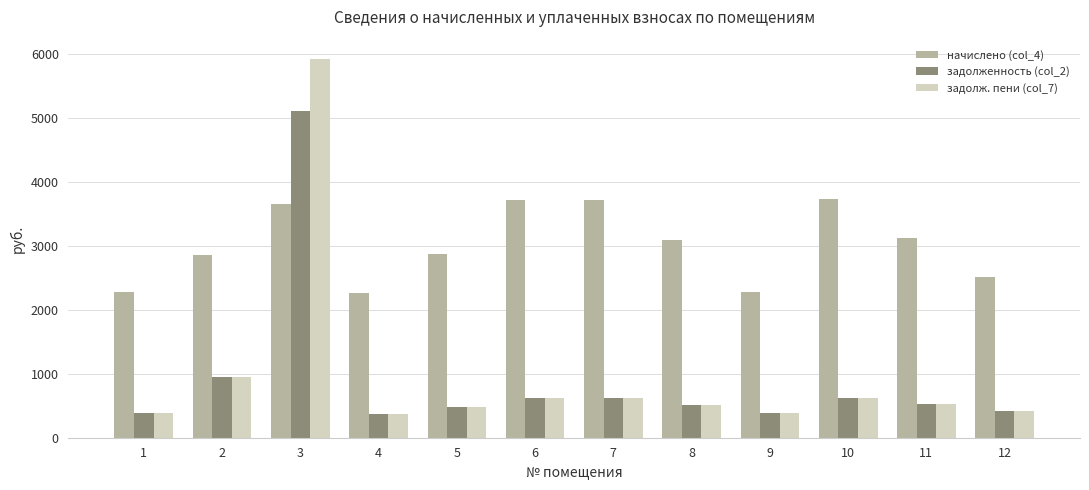

Which series has the largest range (max minus min)?

задолж. пени (col_7)